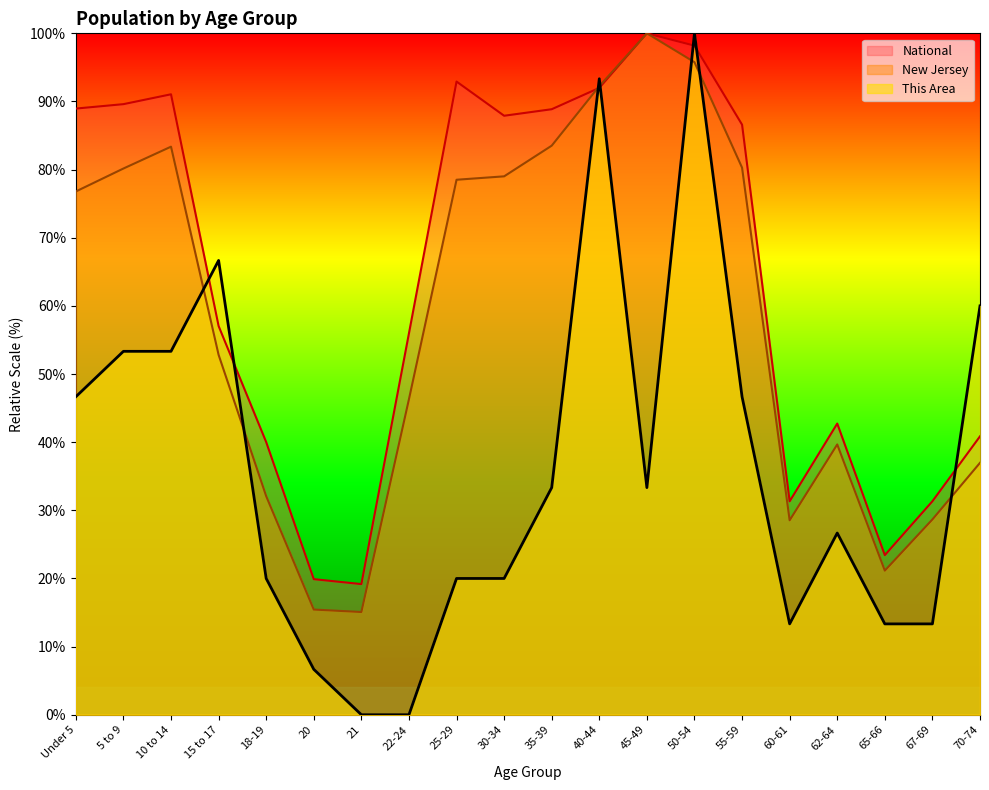

At which category does the chart reach its peak across all series?

50-54